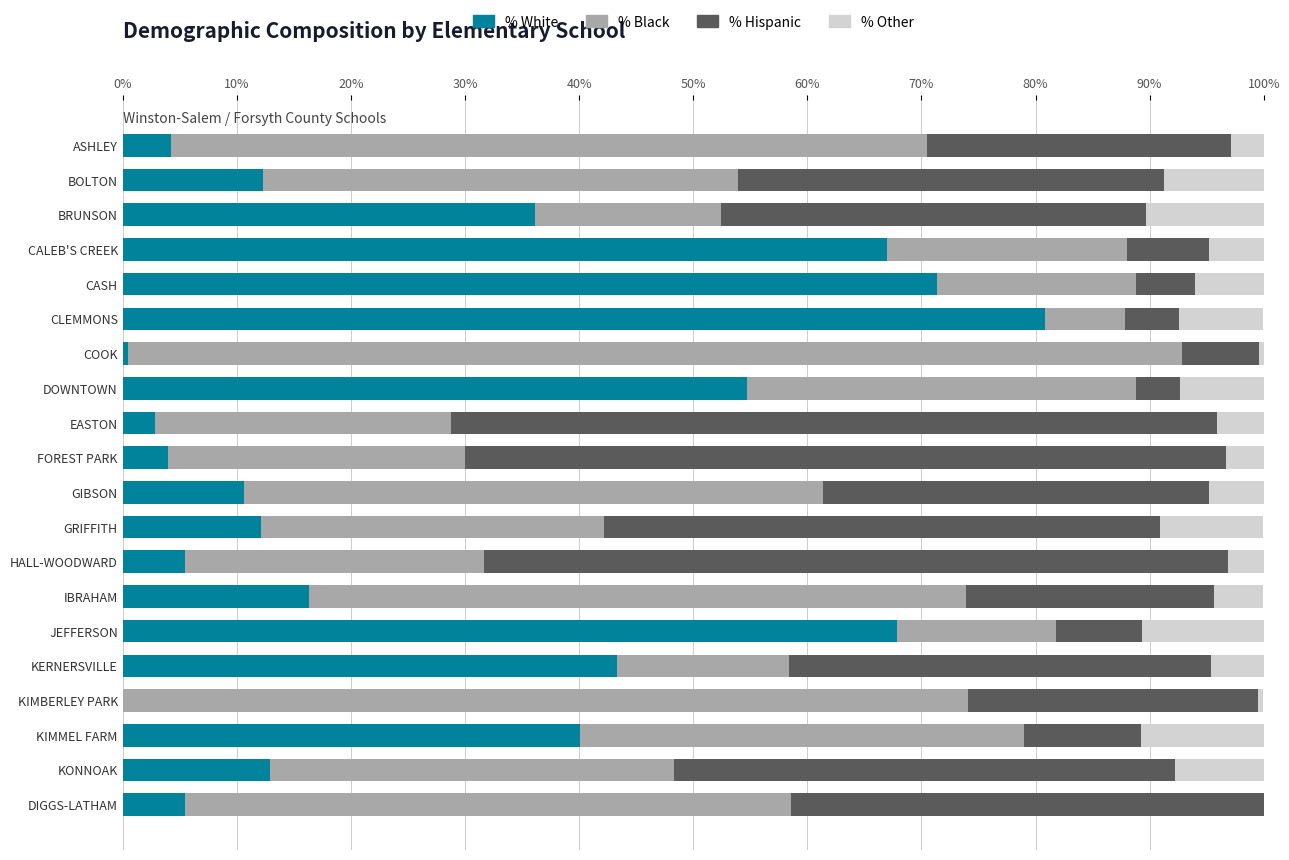

What are all the series names shown in the legend?

Percent White, Percent Black, Percent Hispanic, Percent Other